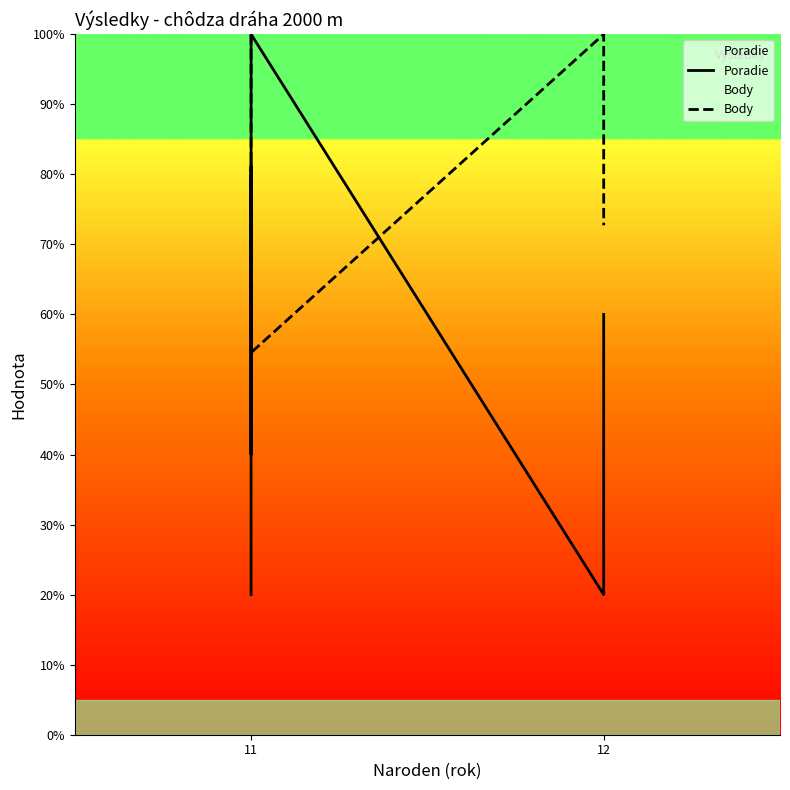

True or false: Poradie has more than 1 interior local peaks.

True